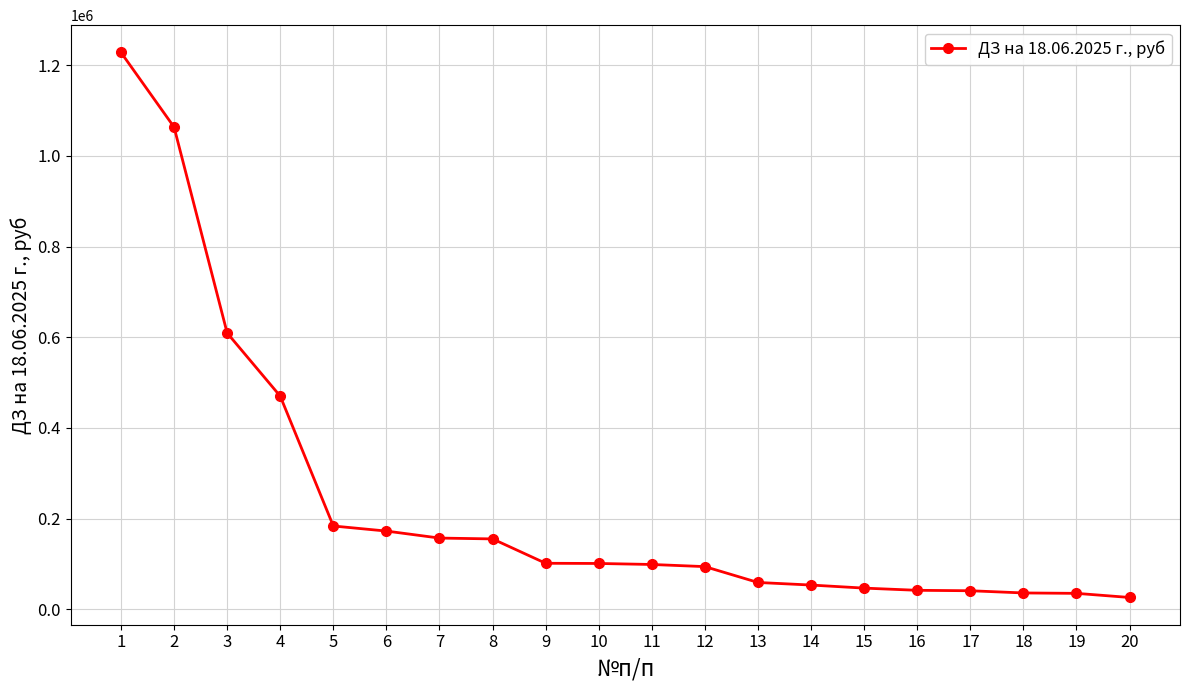

What is the difference between the second highest and second lowest values?

1028543.3